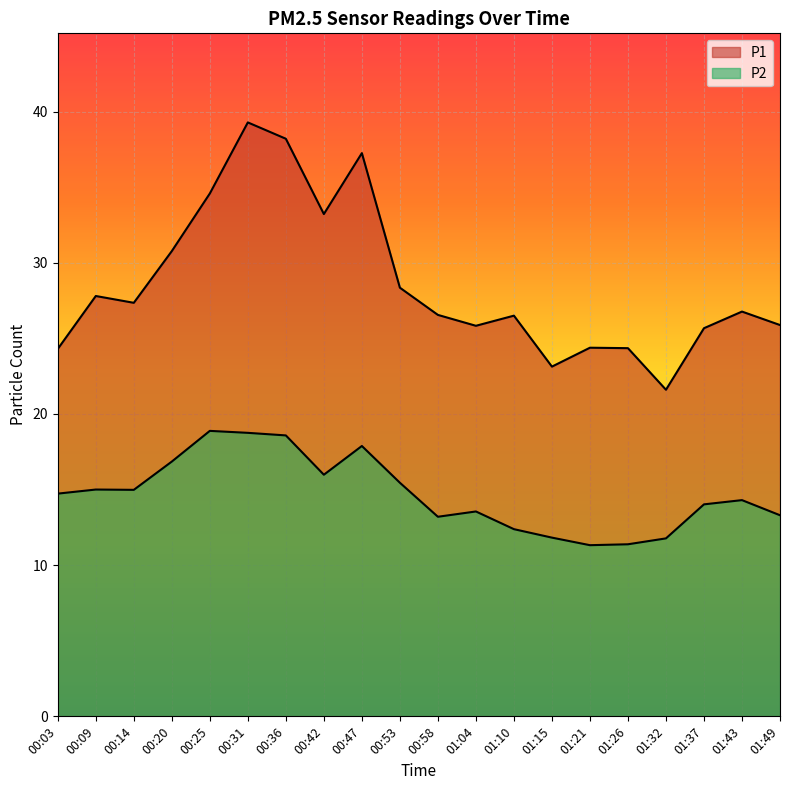

How many interior local valleys does the P2 series have?

4